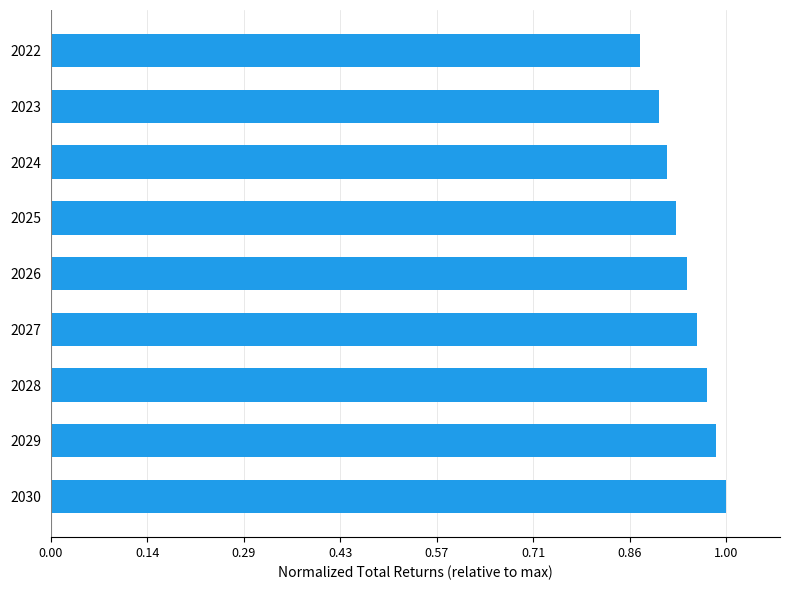

What is the sum of all values?

8.5